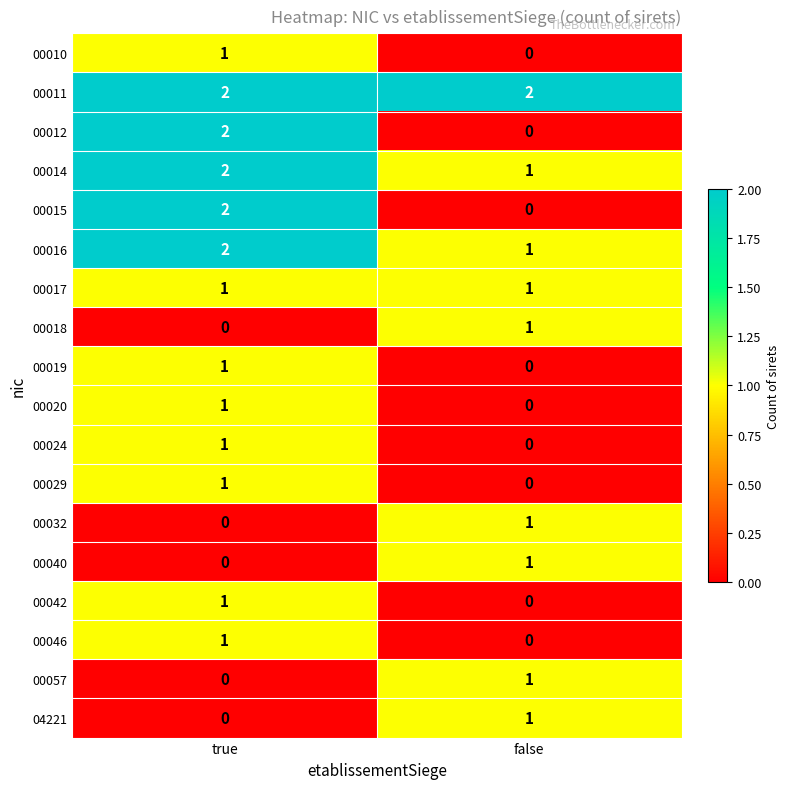

Which series has the largest total across all categories?

00011